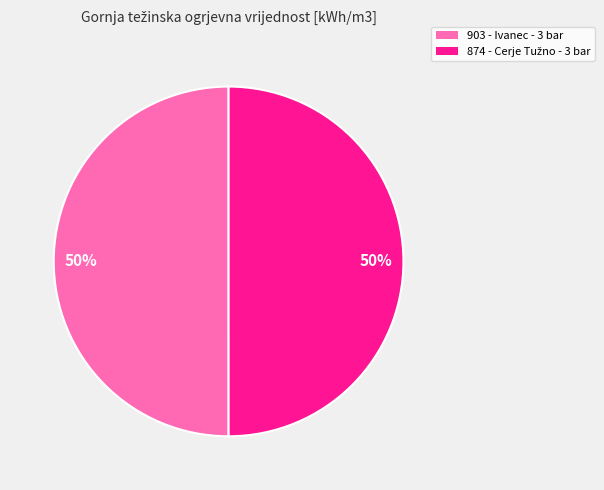

To the nearest percent, what is the average slice percentage?

50%